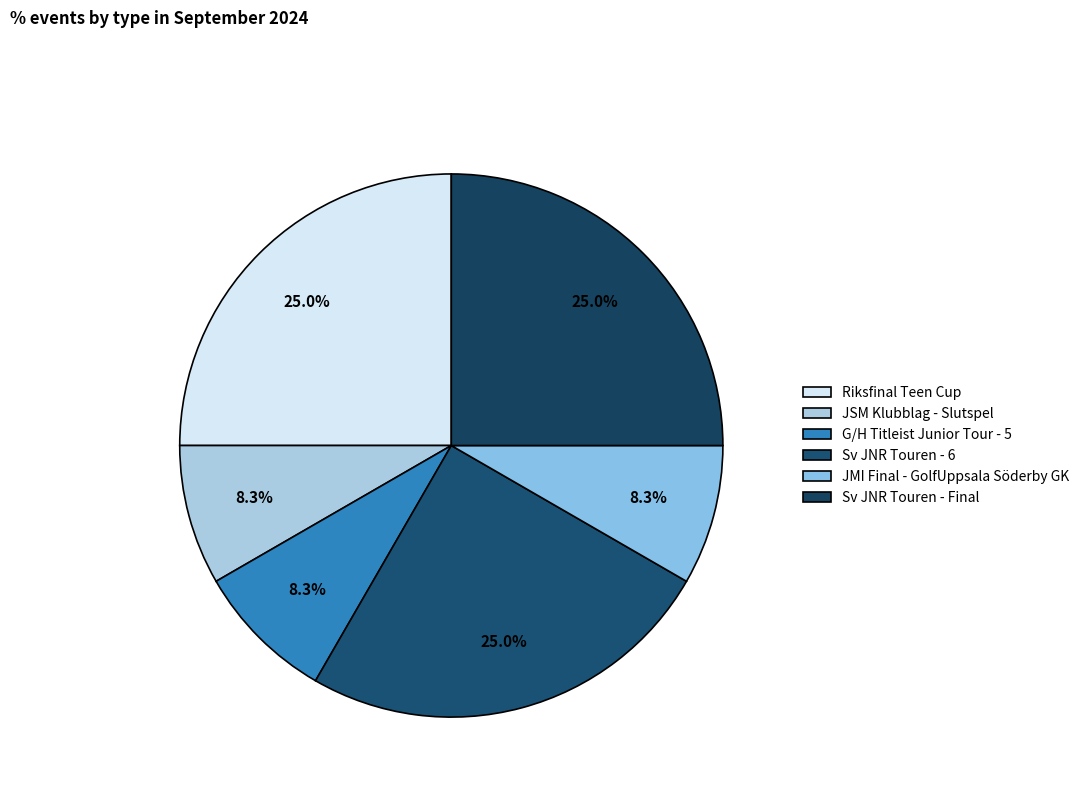

To the nearest percent, what is the combined percentage of JSM Klubblag - Slutspel and JMI Final - GolfUppsala Söderby GK?

17%